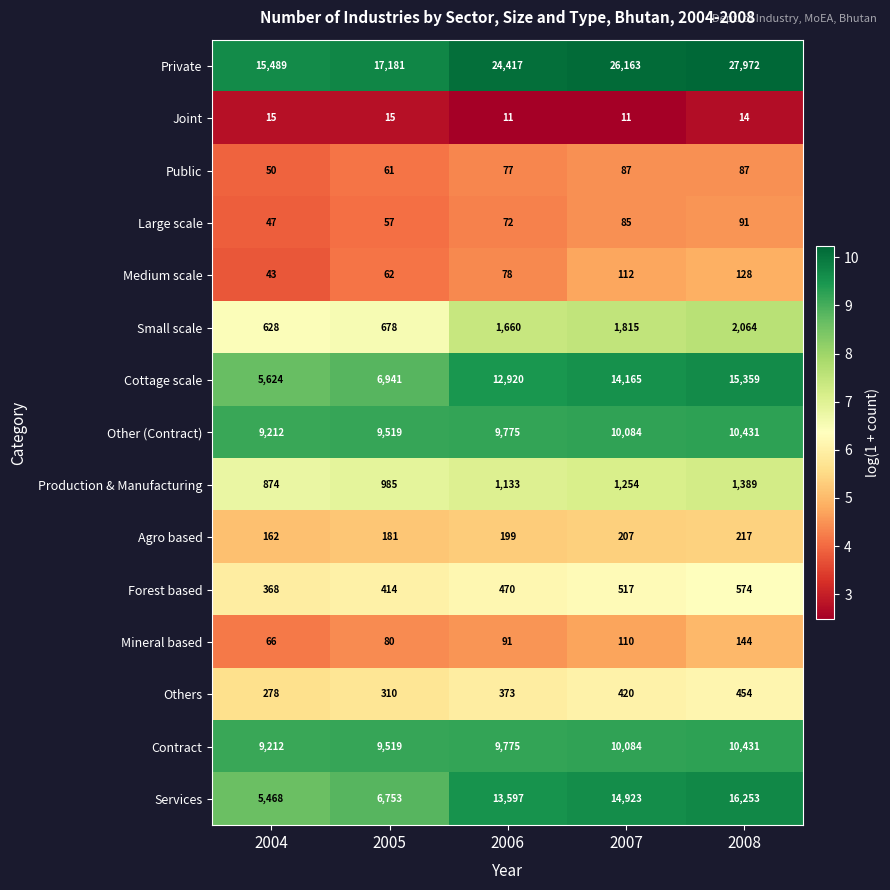

How many series are shown in this chart?

15